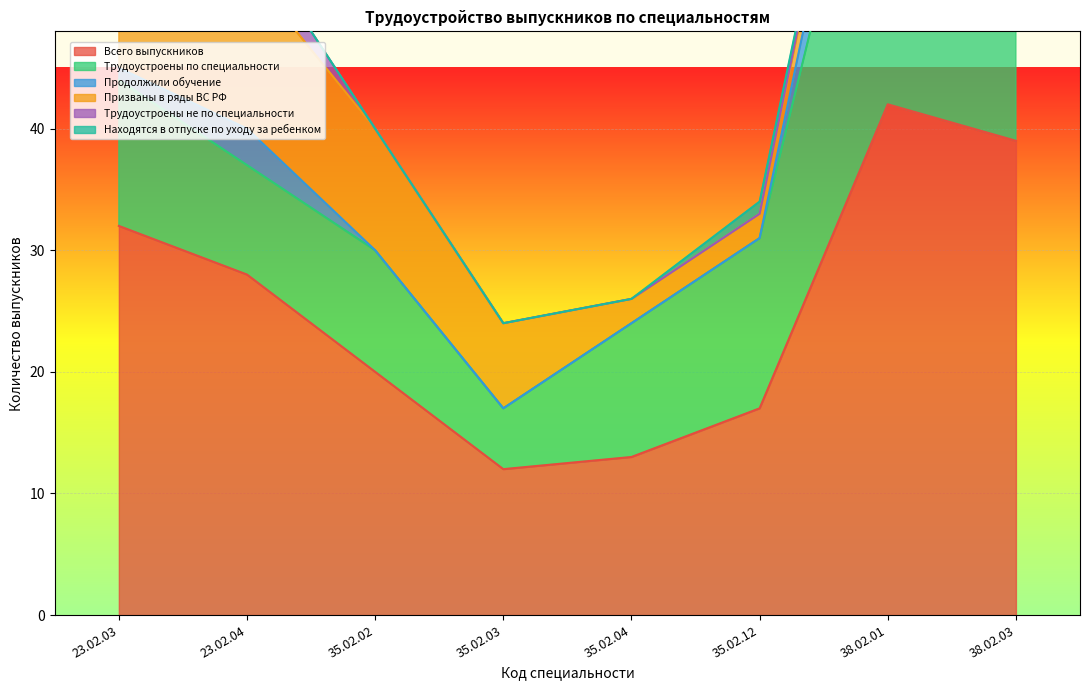

At which label is Продолжили обучение closest to 3?

23.02.04